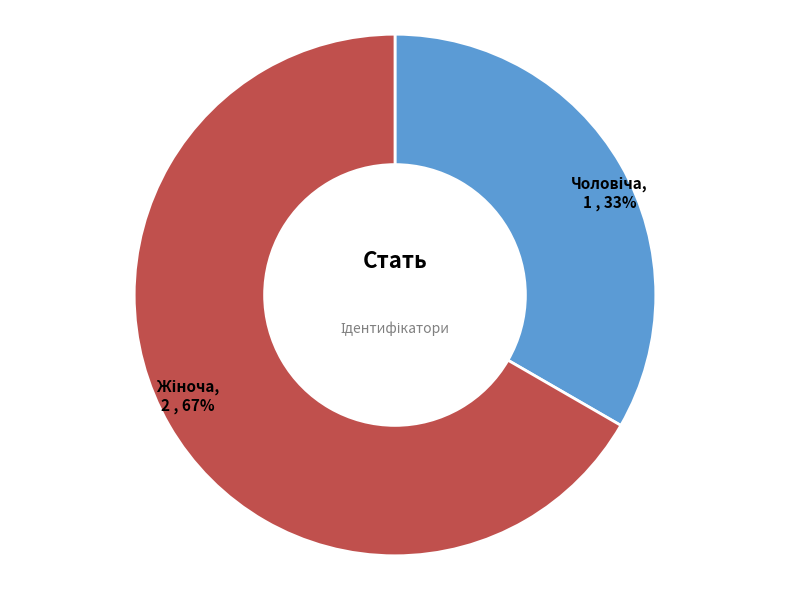

To the nearest percent, what is the average slice percentage?

50%